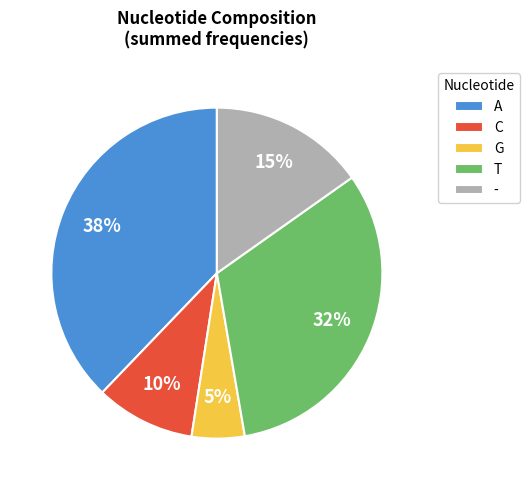

Which slice is the smallest?

G